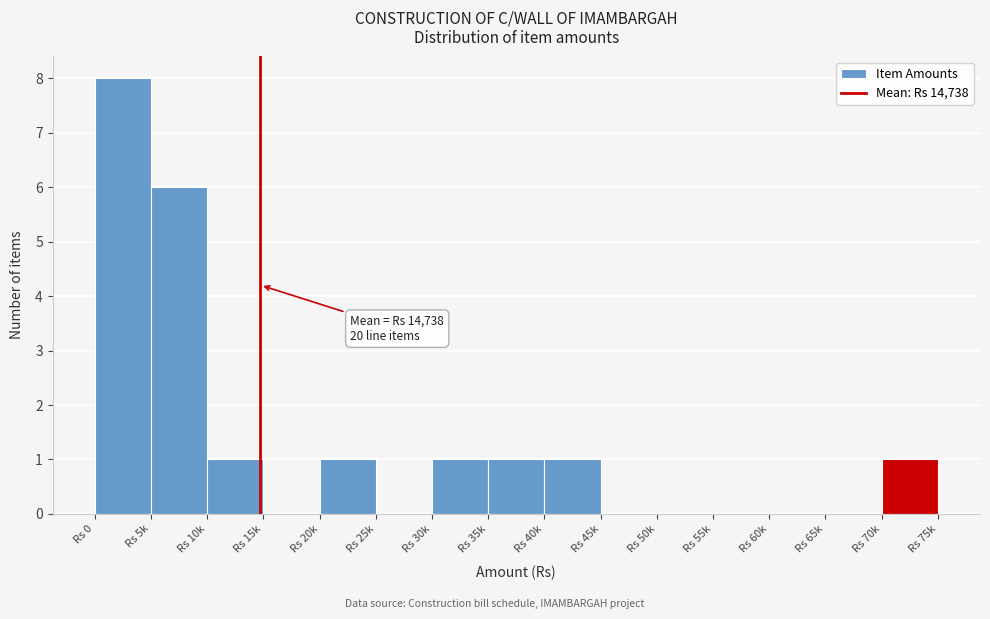

Reading left to right, what are all the values shown in this chart?

Rs 0=8	Rs 5k=6	Rs 10k=1	Rs 15k=0	Rs 20k=1	Rs 25k=0	Rs 30k=1	Rs 35k=1	Rs 40k=1	Rs 45k=0	Rs 50k=0	Rs 55k=0	Rs 60k=0	Rs 65k=0	Rs 70k=1